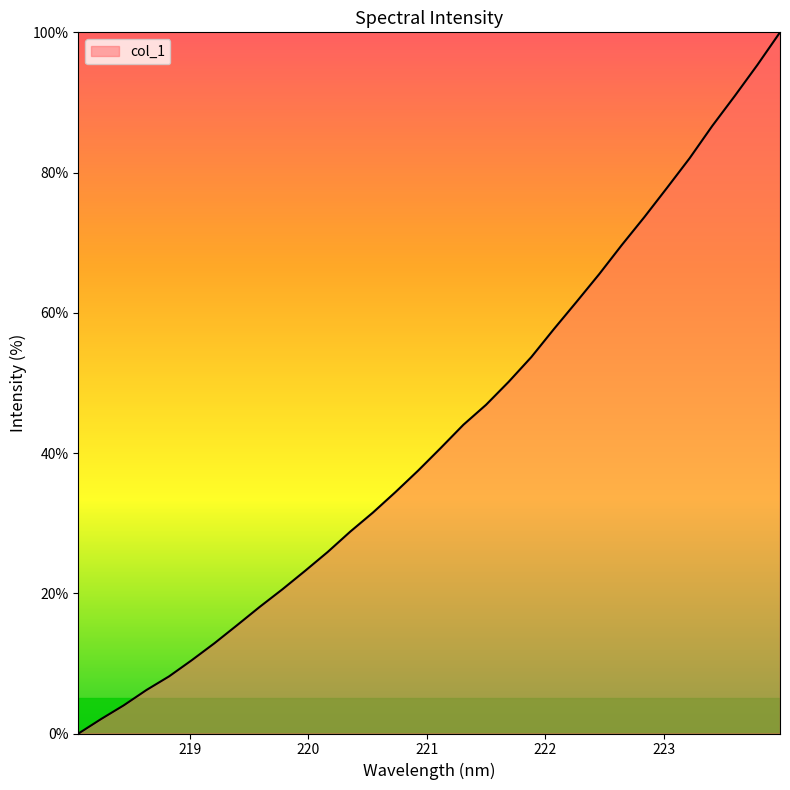

What is the difference between the second highest and minimum values?

95.4